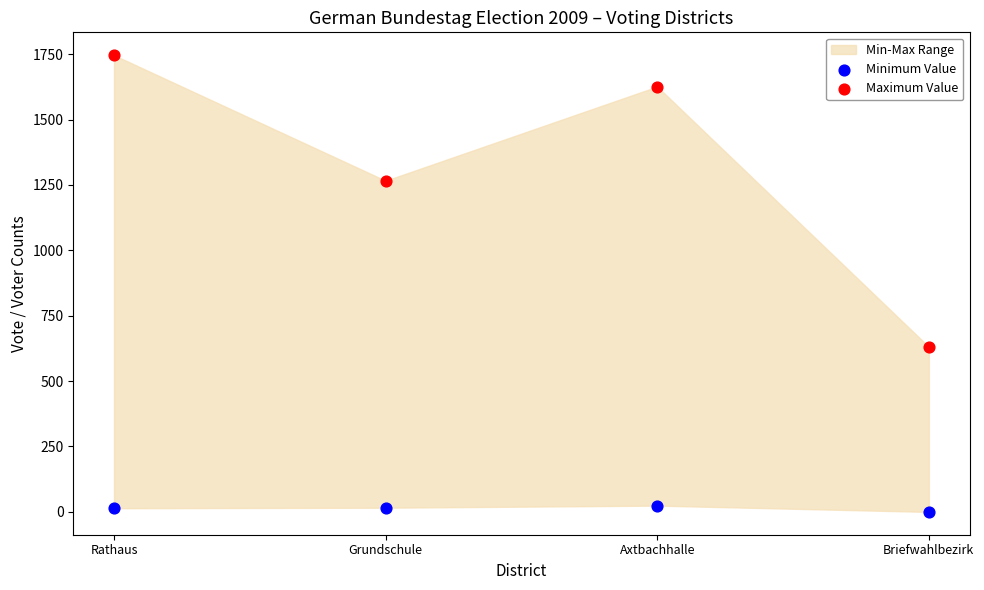

Across all data points, what is the average Y value?

665